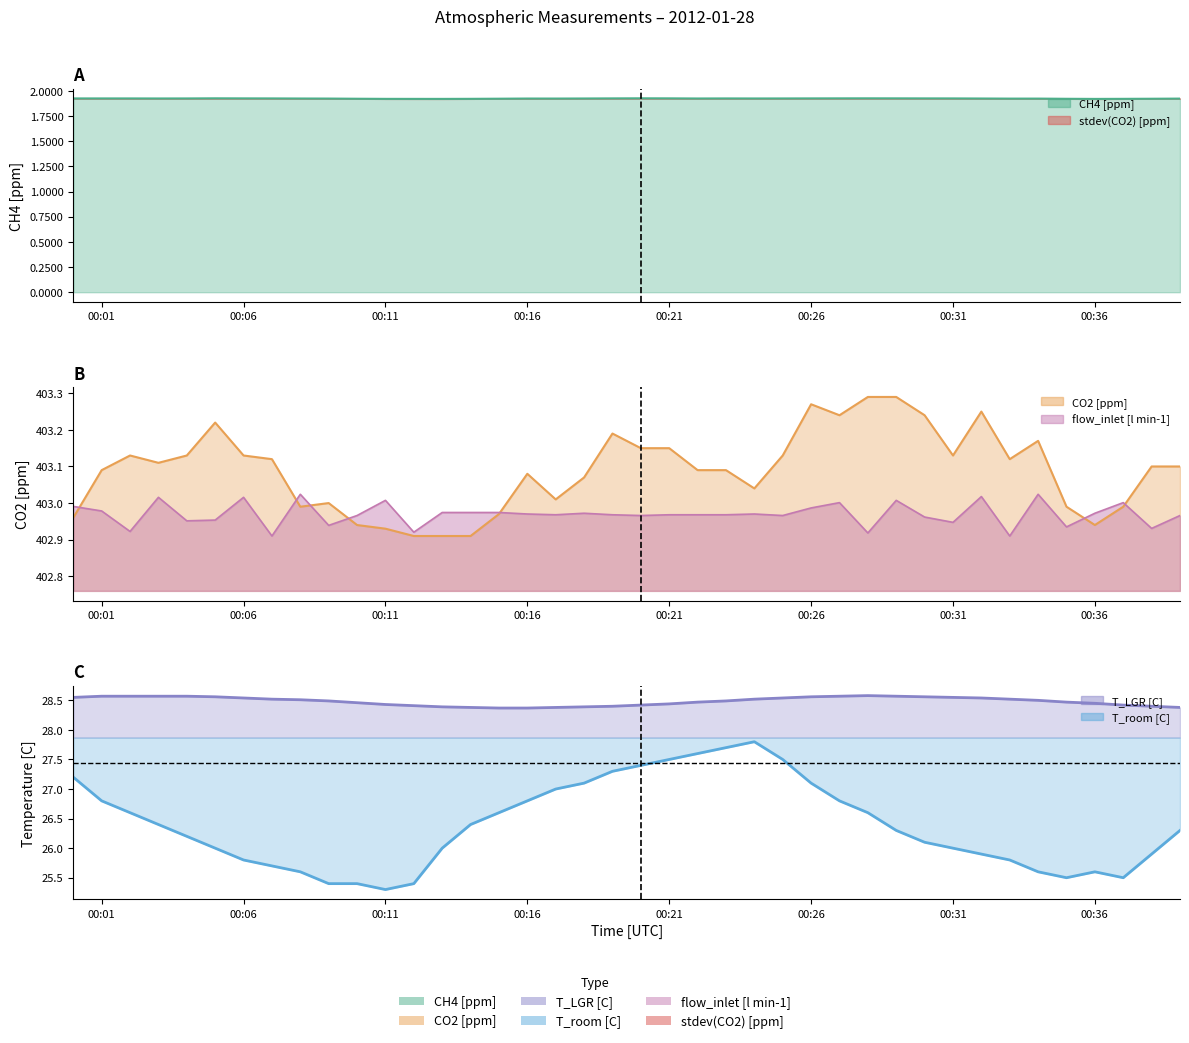

What is the spread (max minus min) of values at 00:27?

401.3